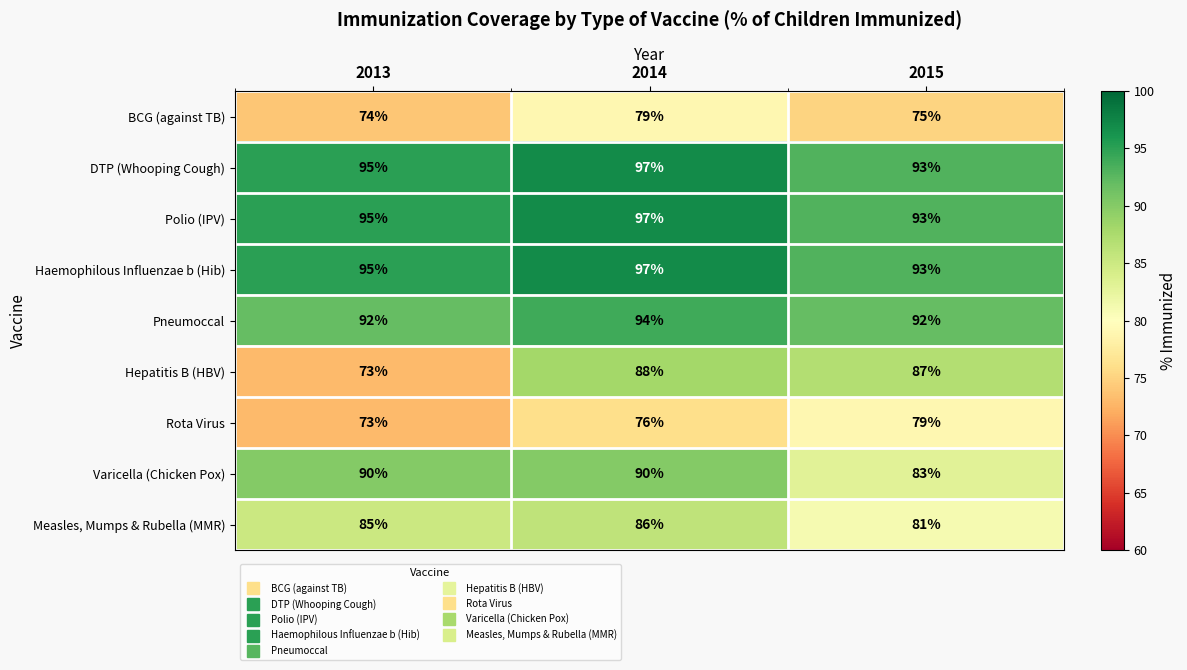

What is the difference between the maximum and minimum values in the BCG (against TB) series?

5